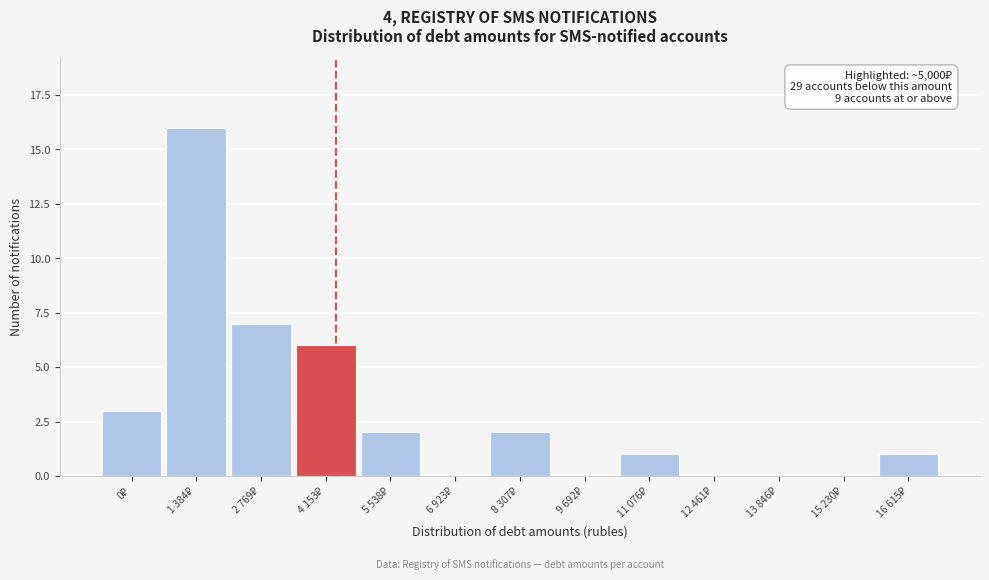

What is the maximum value shown in the chart?

16